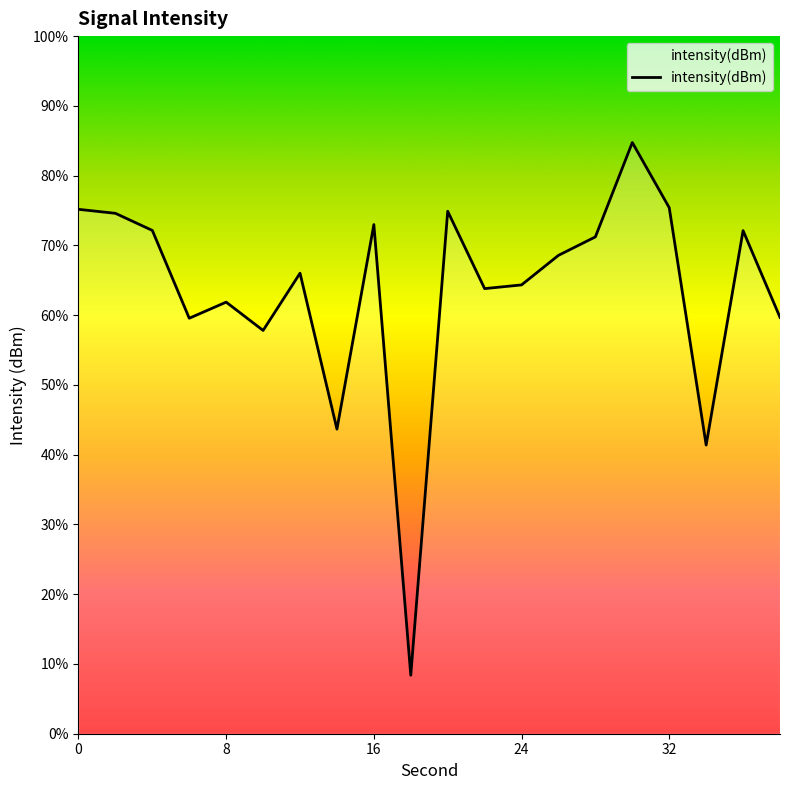

What is the difference between the second highest and second lowest values?

13.6